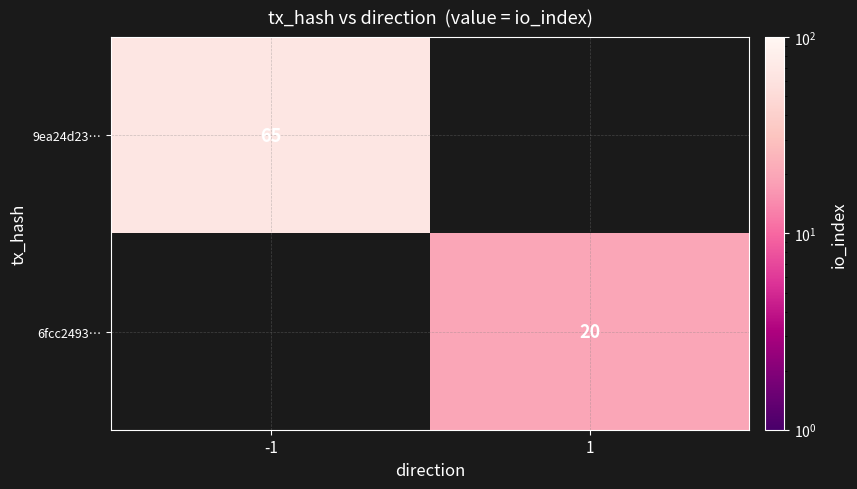

The value of 6fcc2493… at 1 is 30. True or false?

False